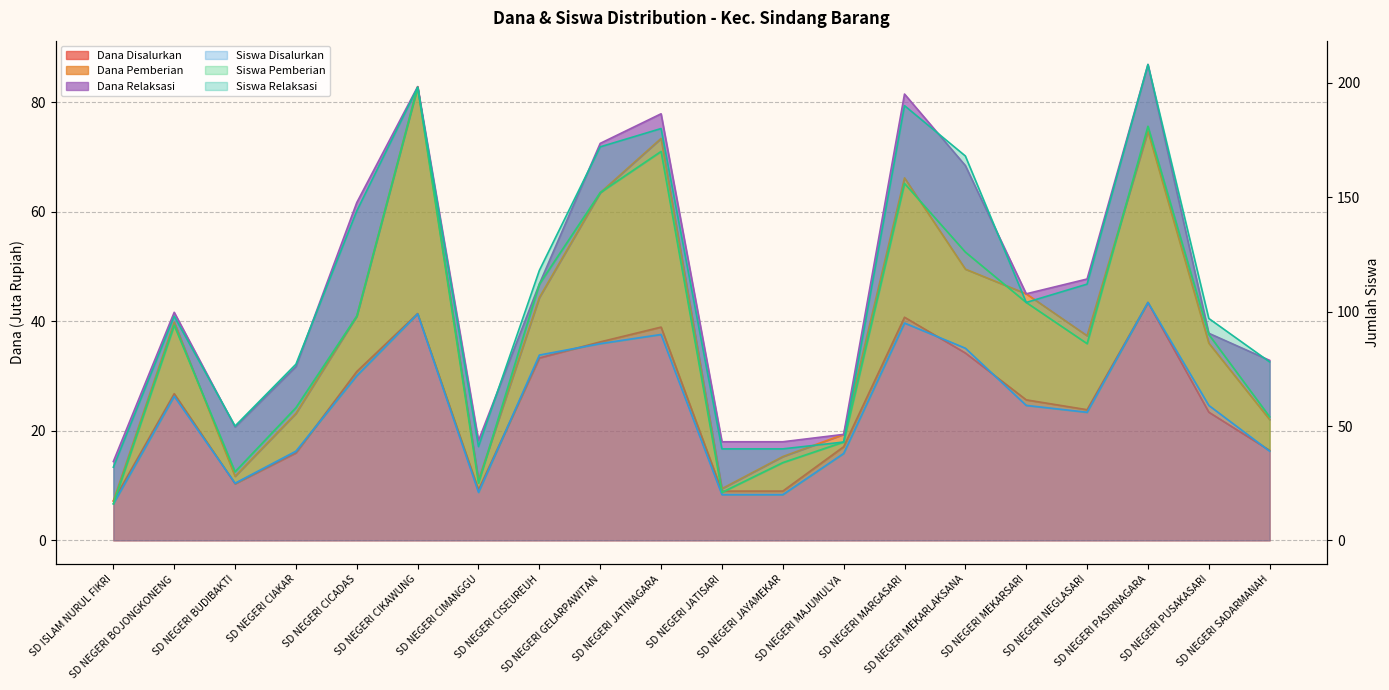

What is the label of the 14th point from the right?

SD NEGERI CIMANGGU